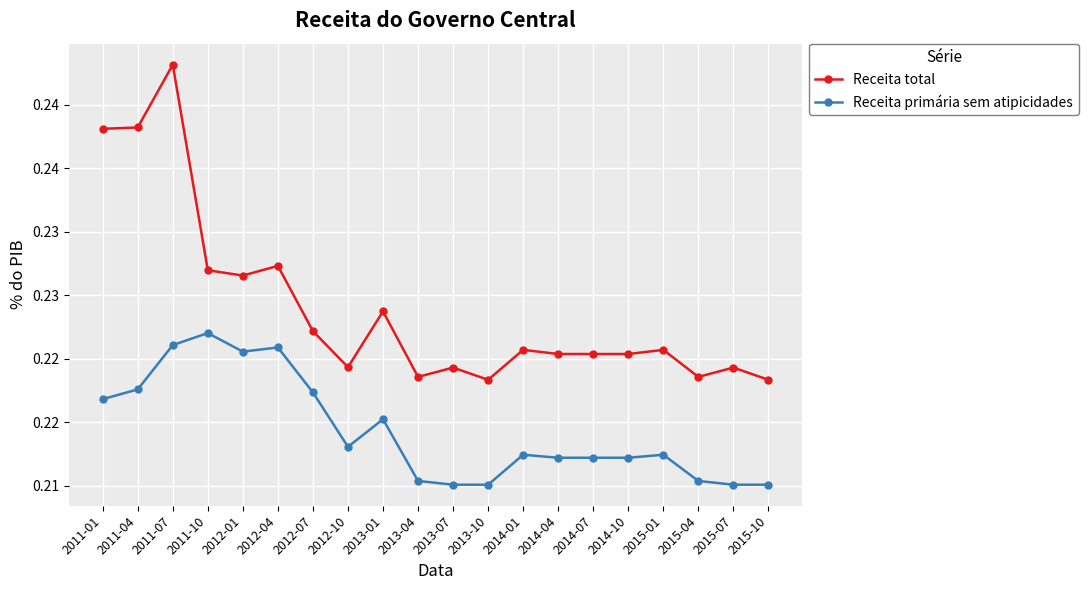

How many interior local valleys does the Receita total series have?

5